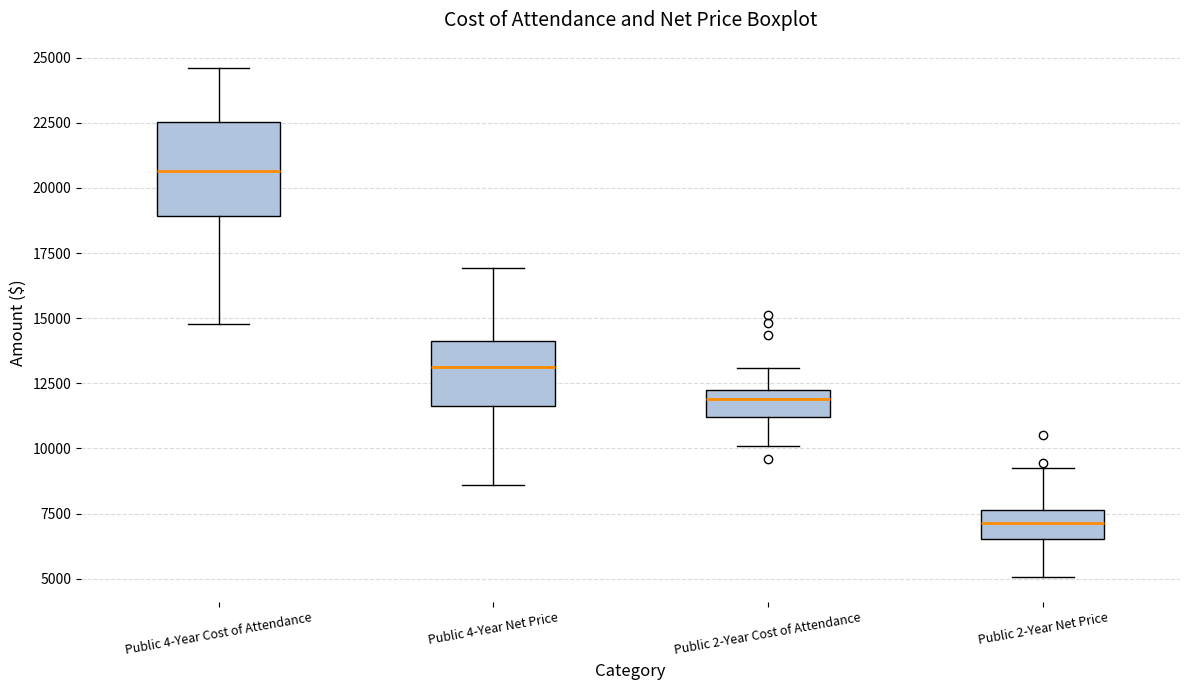

Where is the lower edge of the box for Public 4-Year Net Price on the y-axis? The values are not printed on the chart, so give them approximately, as read against the axis.

11500